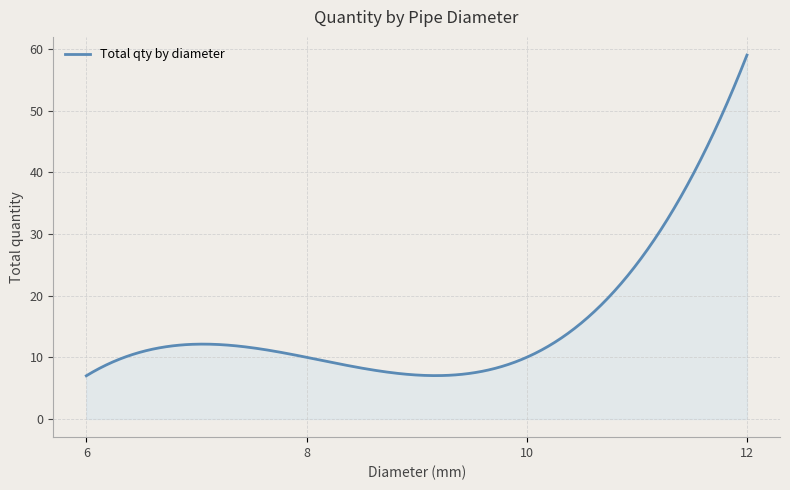

What is the smallest value displayed?

7.0